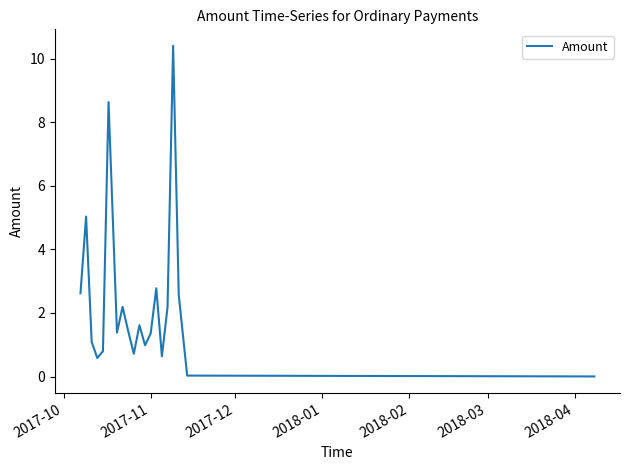

What is the maximum value shown in the chart?

10.4